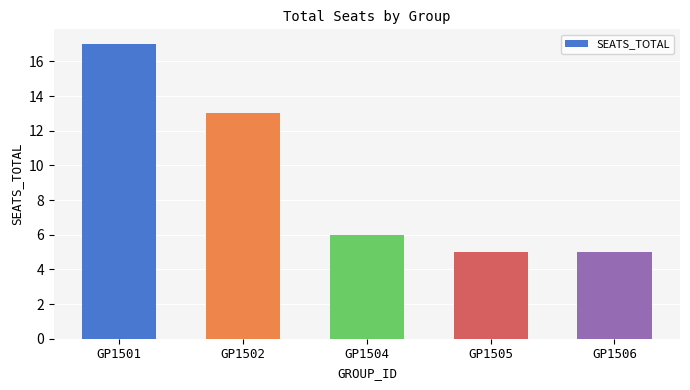

What is the value of the 3rd bar from the left?

6